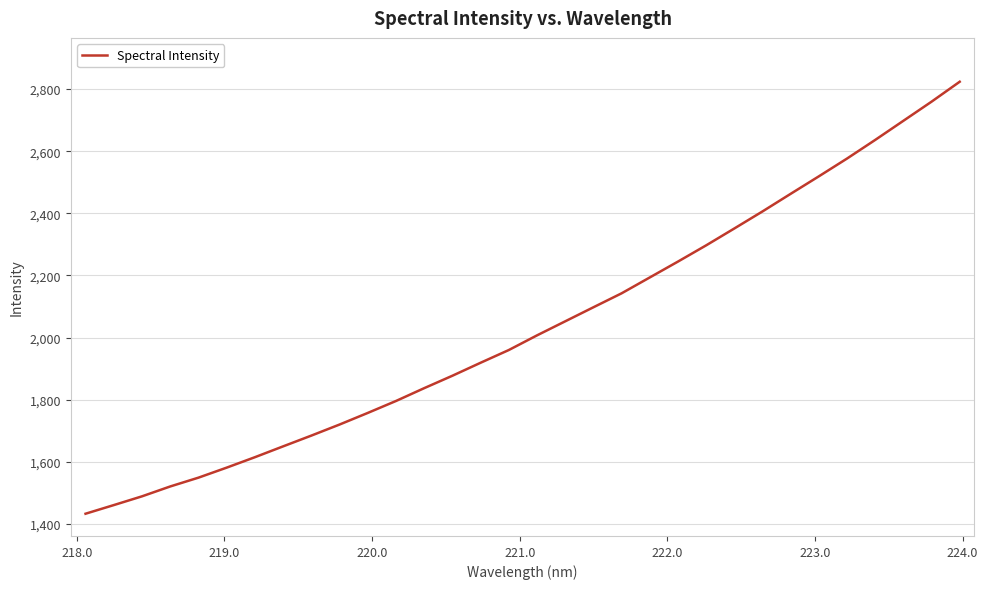

What is the smallest value displayed?

1432.7